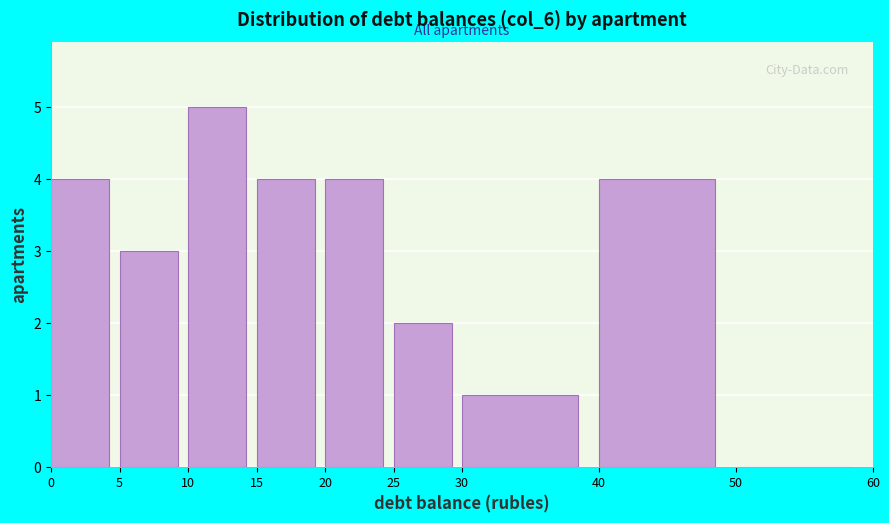

Reading left to right, list all the values displayed in this chart.

0=4	5=3	10=5	15=4	20=4	25=2	30=1	40=4	50=0